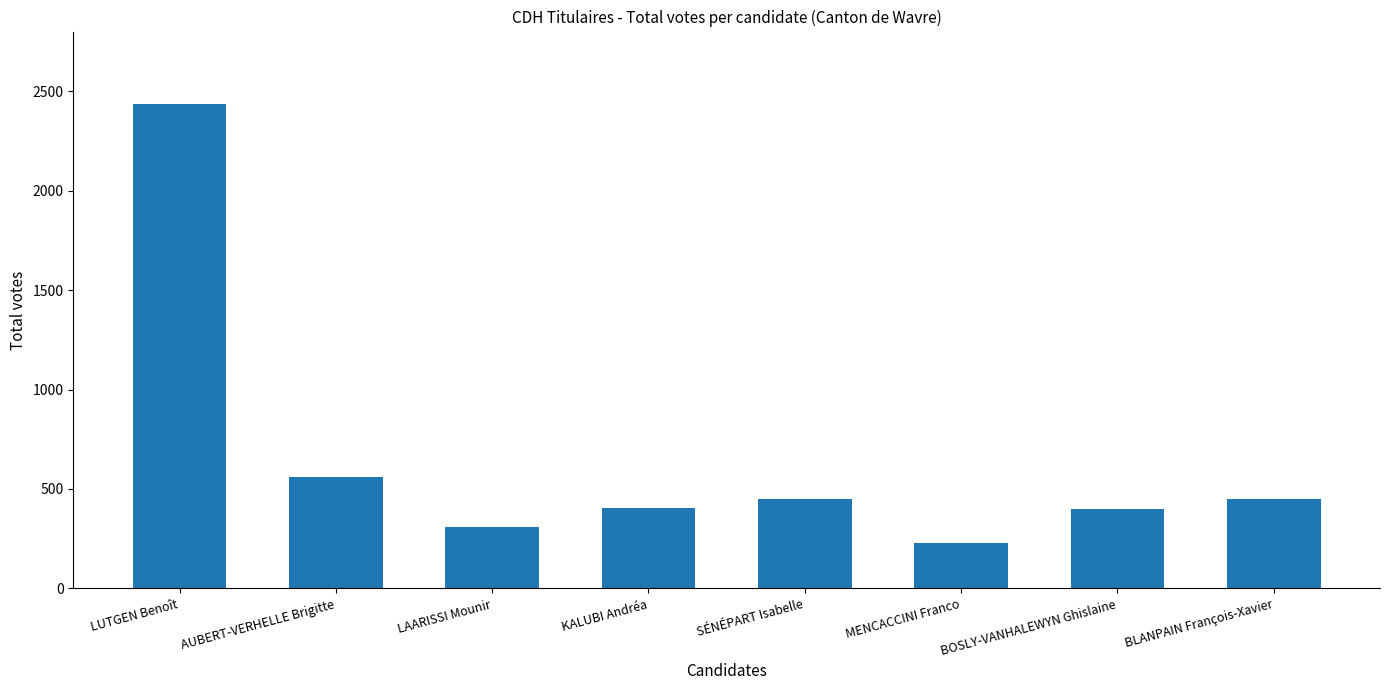

What position from the left is SÉNÉPART Isabelle?

5